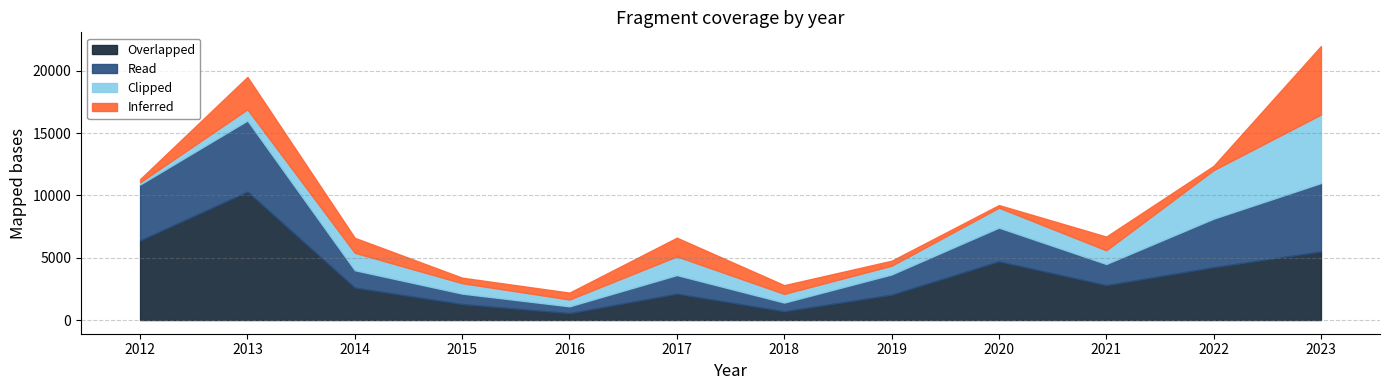

True or false: Overlapped and Inferred cross at least once.

False